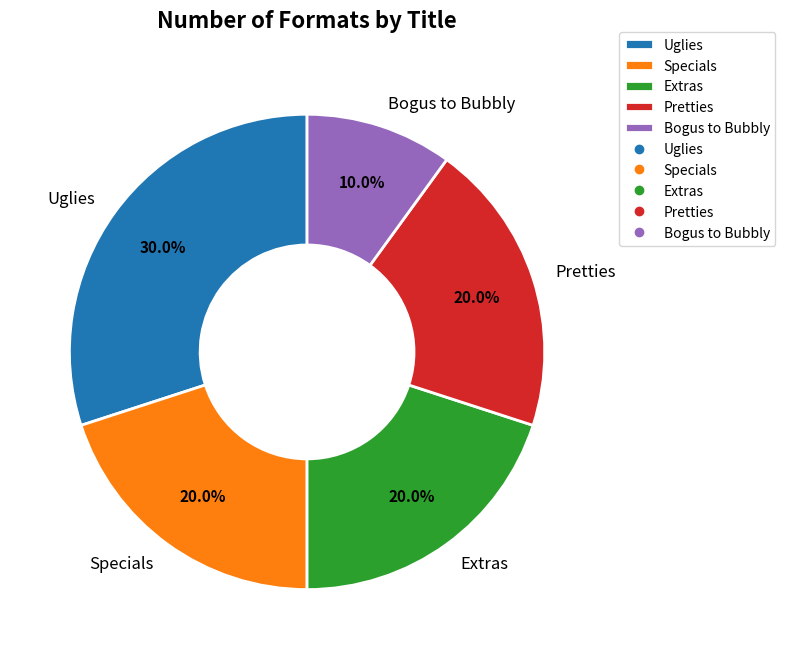

To the nearest percent, what is the average slice percentage?

20%